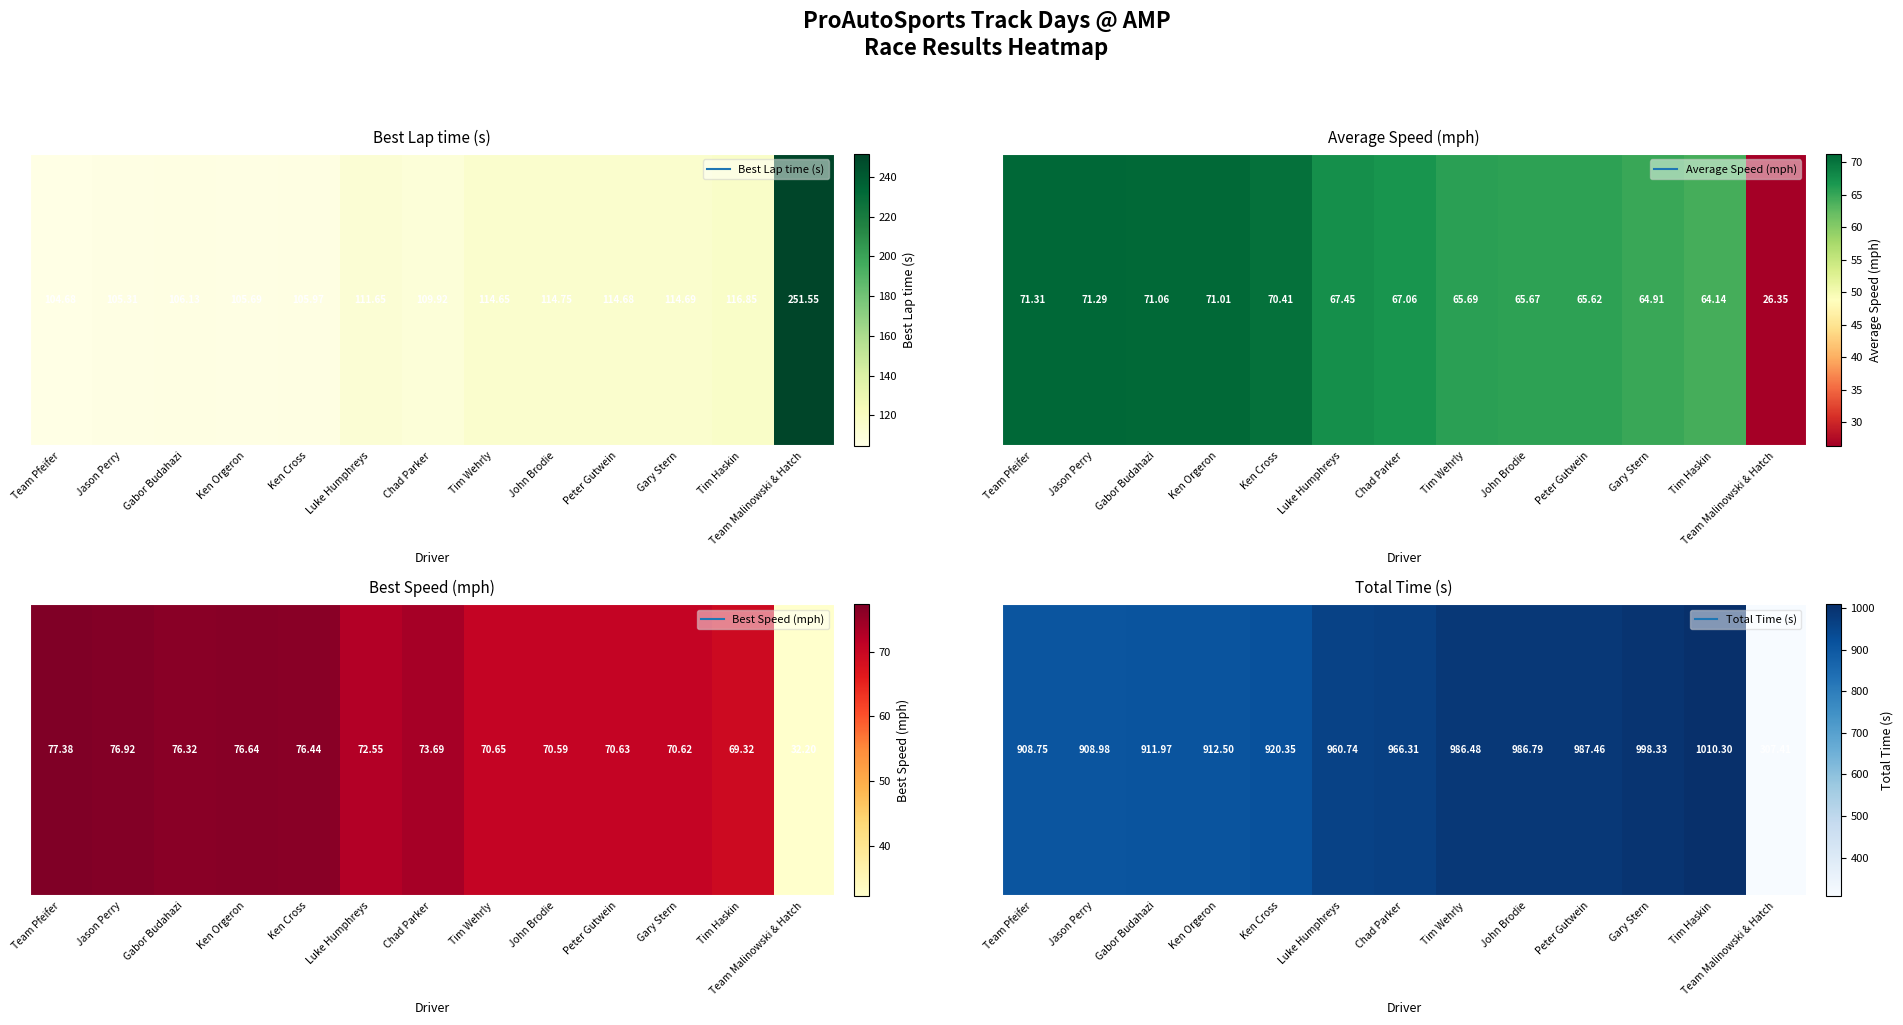

What value does the data have at Jason Perry?

909.0